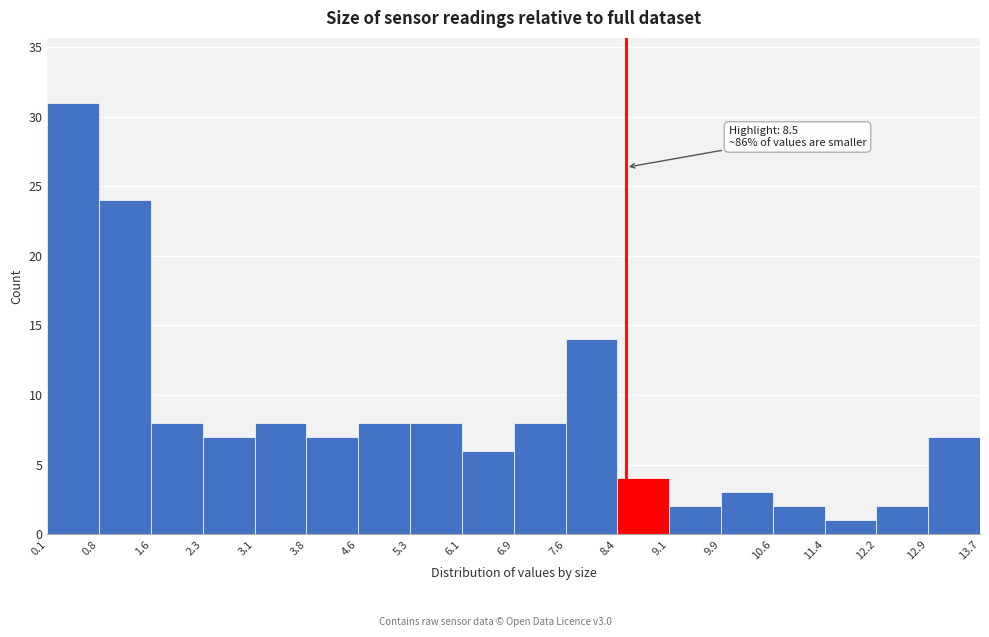

Over which range of the x-axis is the bar tallest?

0.1 to 0.8